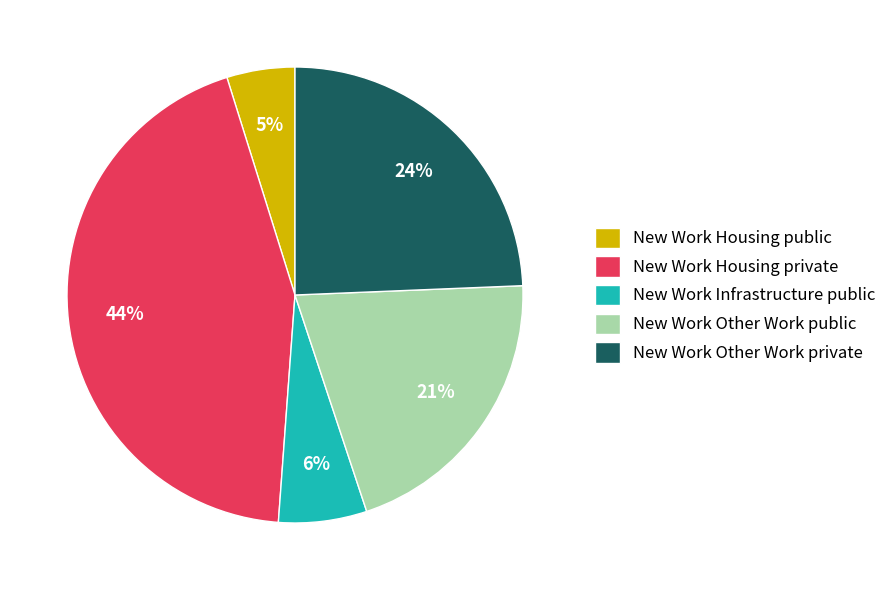

What is the smallest slice in the pie chart?

New Work Housing public